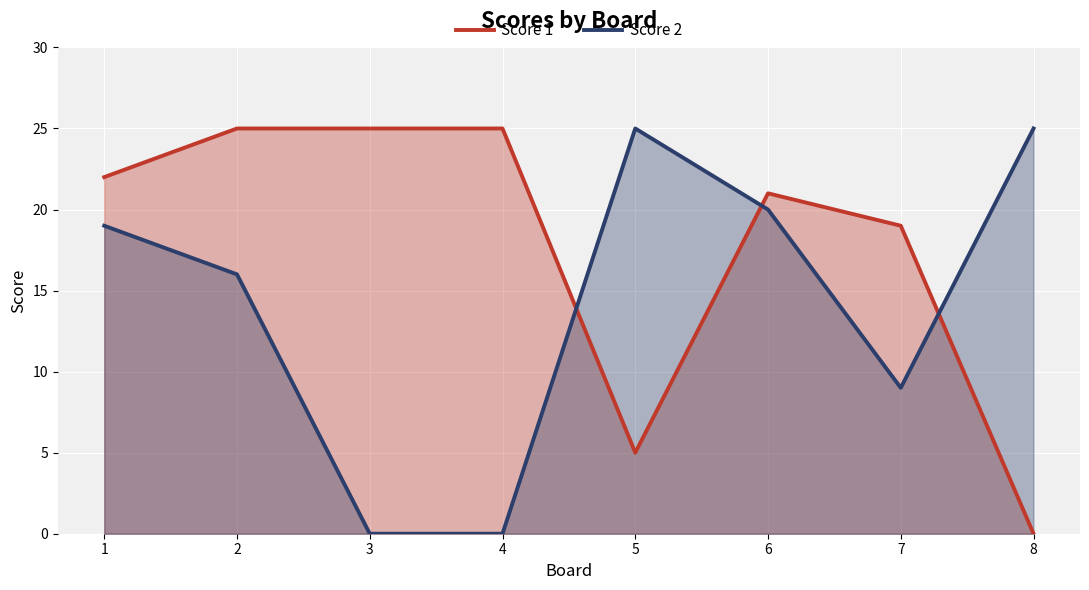

Which category has the highest value in the Score 1 series?

2